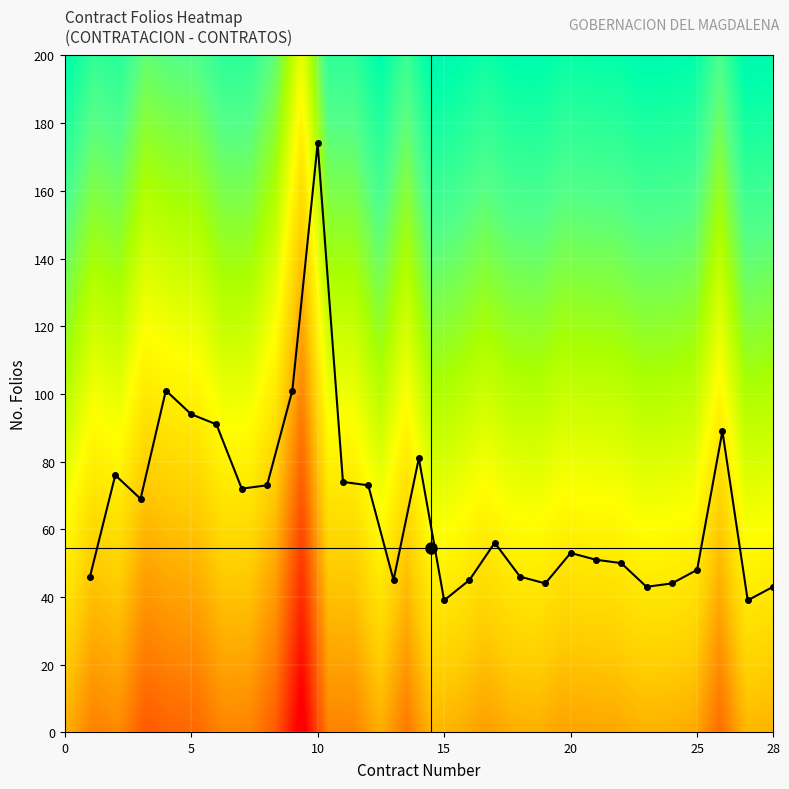

What is the maximum value shown in the chart?

174